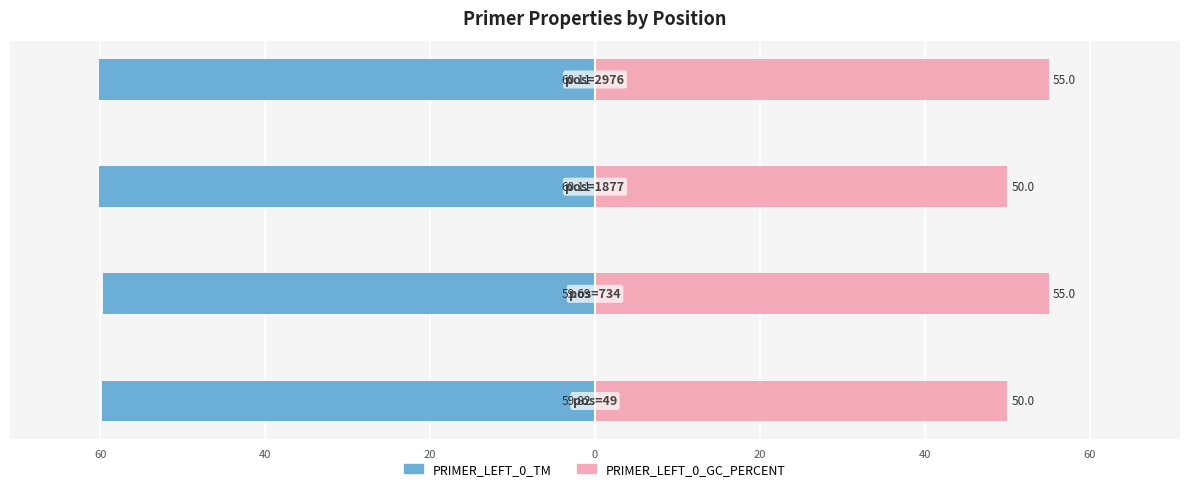

Which series has the largest range (max minus min)?

PRIMER_LEFT_0_GC_PERCENT